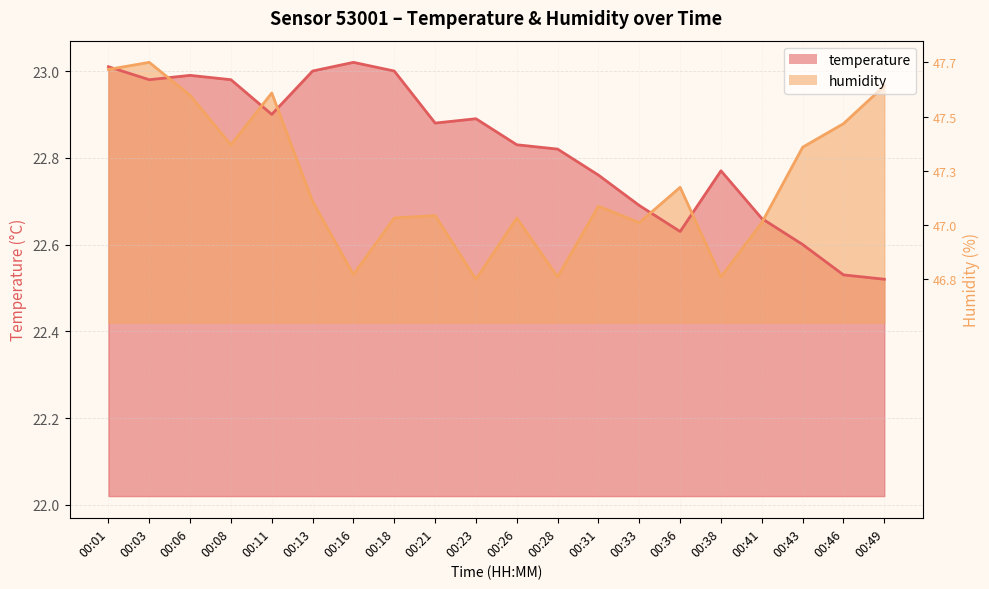

True or false: temperature has a value of 38.8 at 00:08.

False